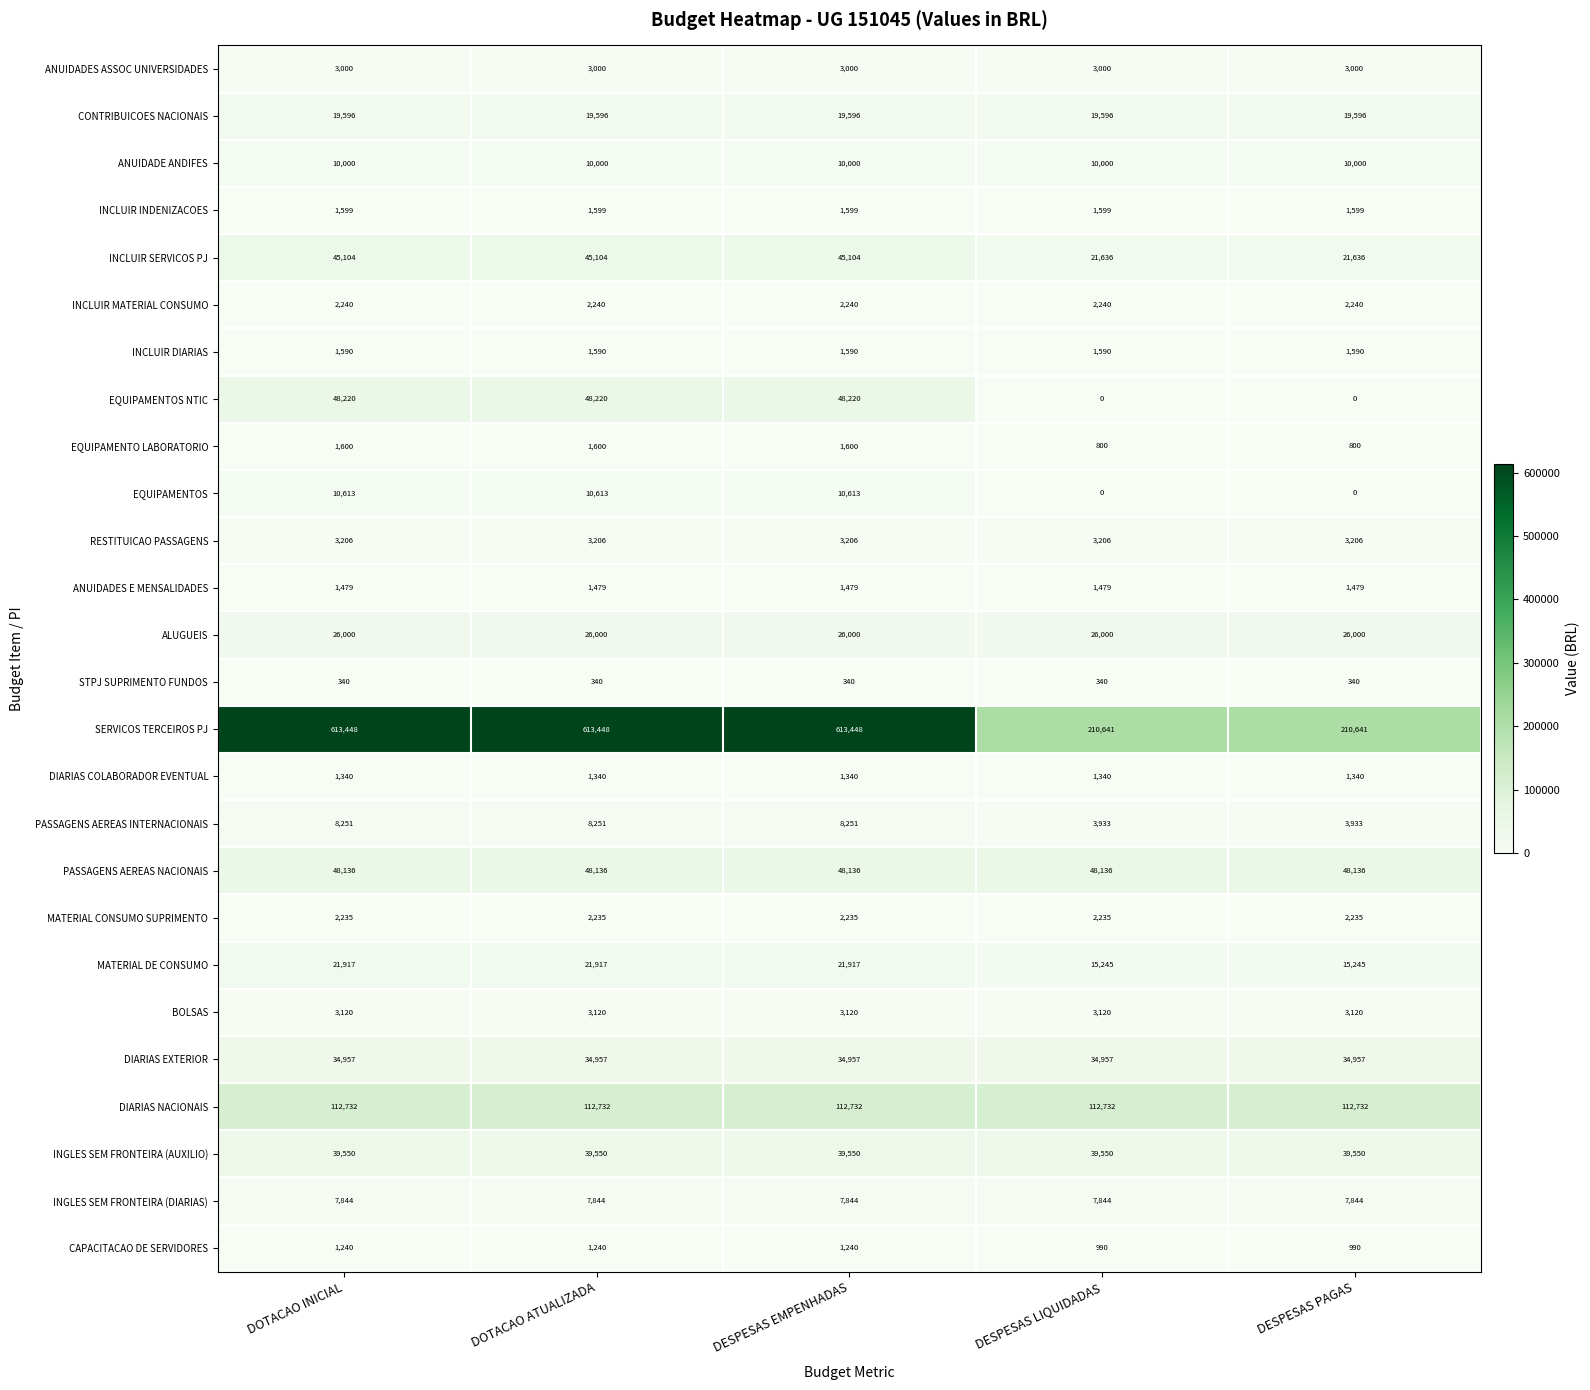

What is the difference between the highest and lowest values at DESPESAS LIQUIDADAS?

210641